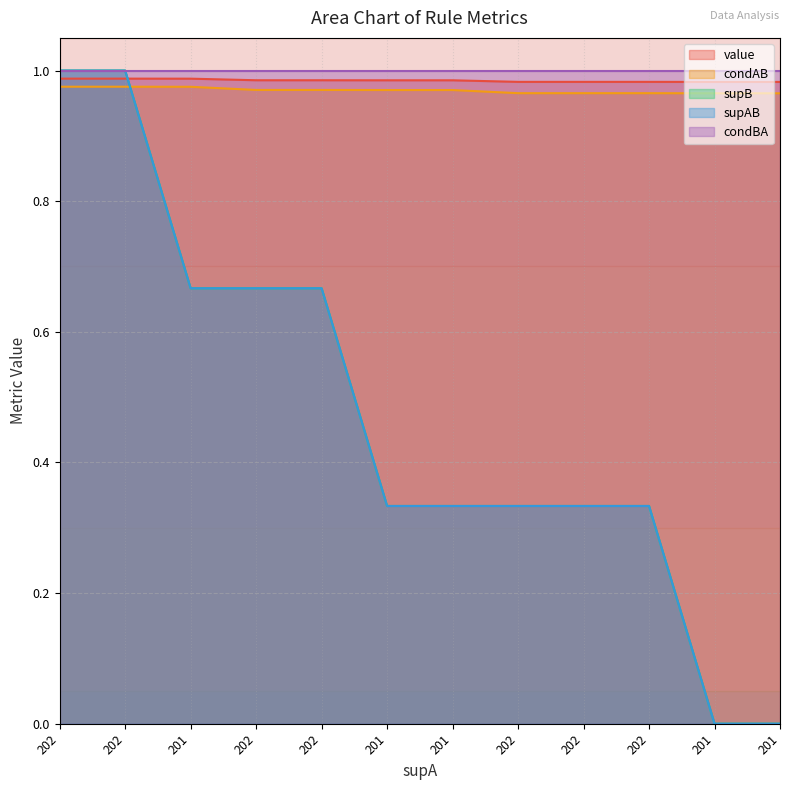

Rank the categories by value value from highest to lowest.

202, 202, 201, 202, 202, 201, 201, 202, 202, 202, 201, 201